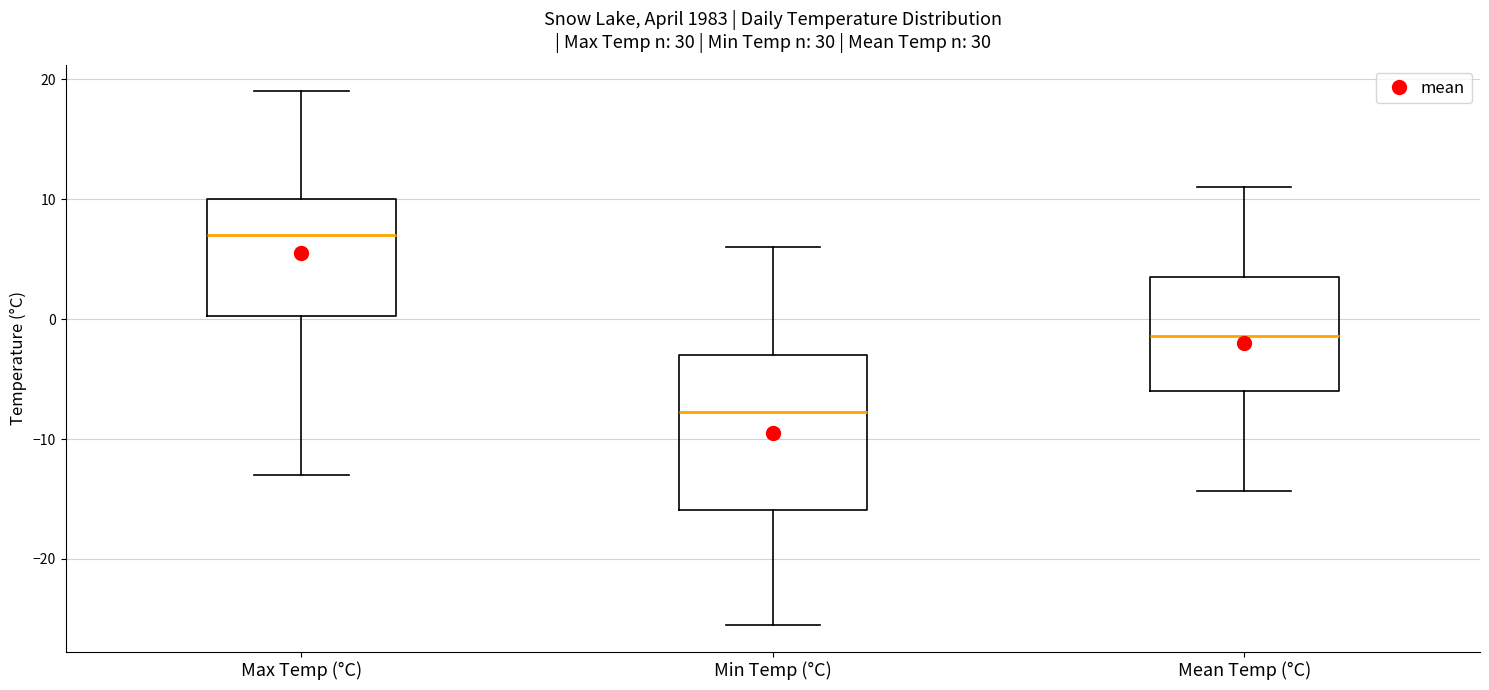

Comparing the boxes themselves (not the whiskers), which one is the tallest?

Min Temp (°C)